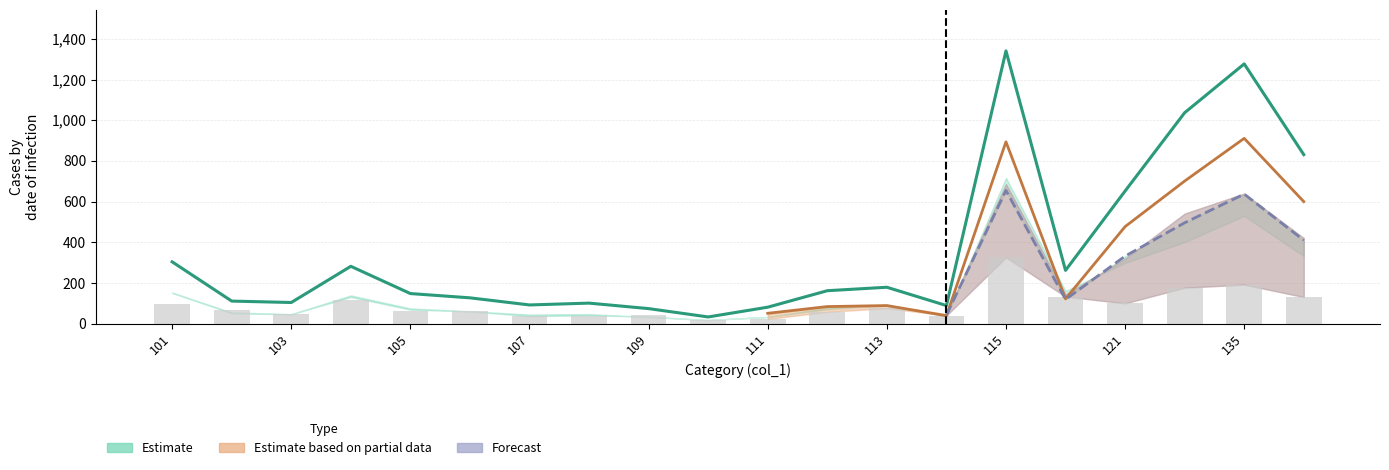

What is the maximum value shown in the chart?

1341